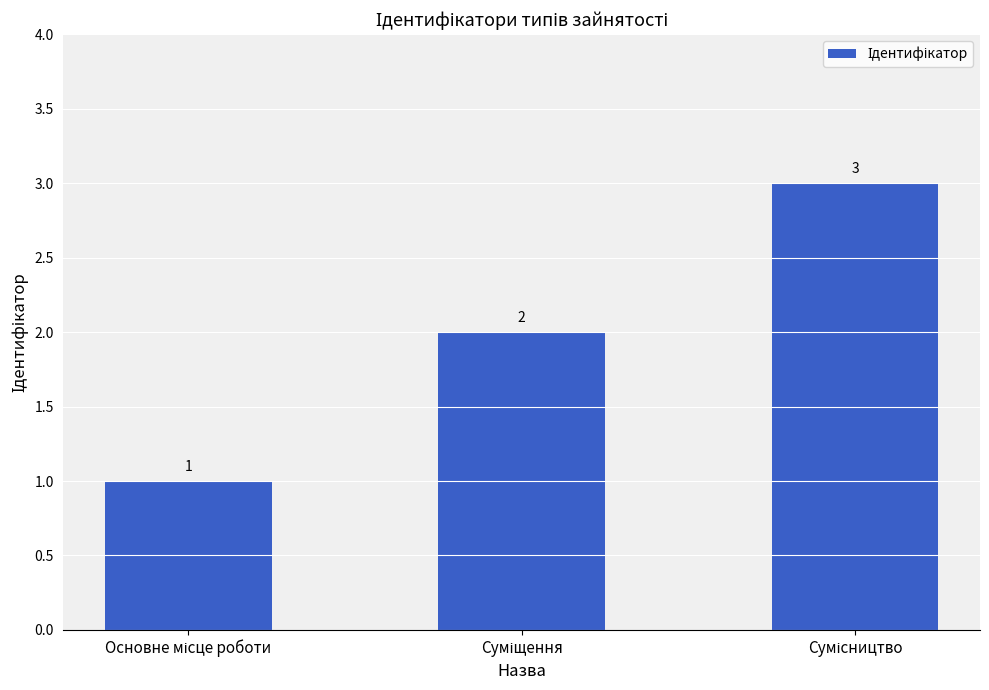

What is the maximum value shown in the chart?

3